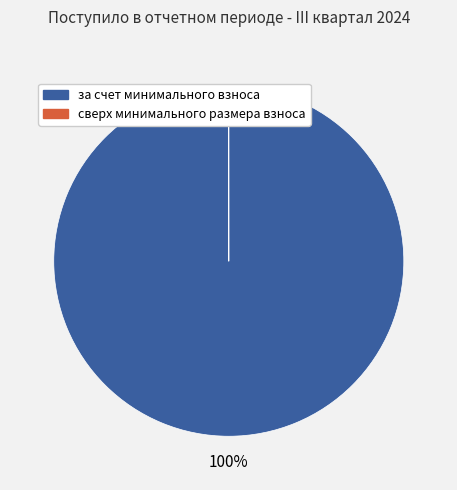

Is it true that за счет минимального взноса is 100% of the pie?

True